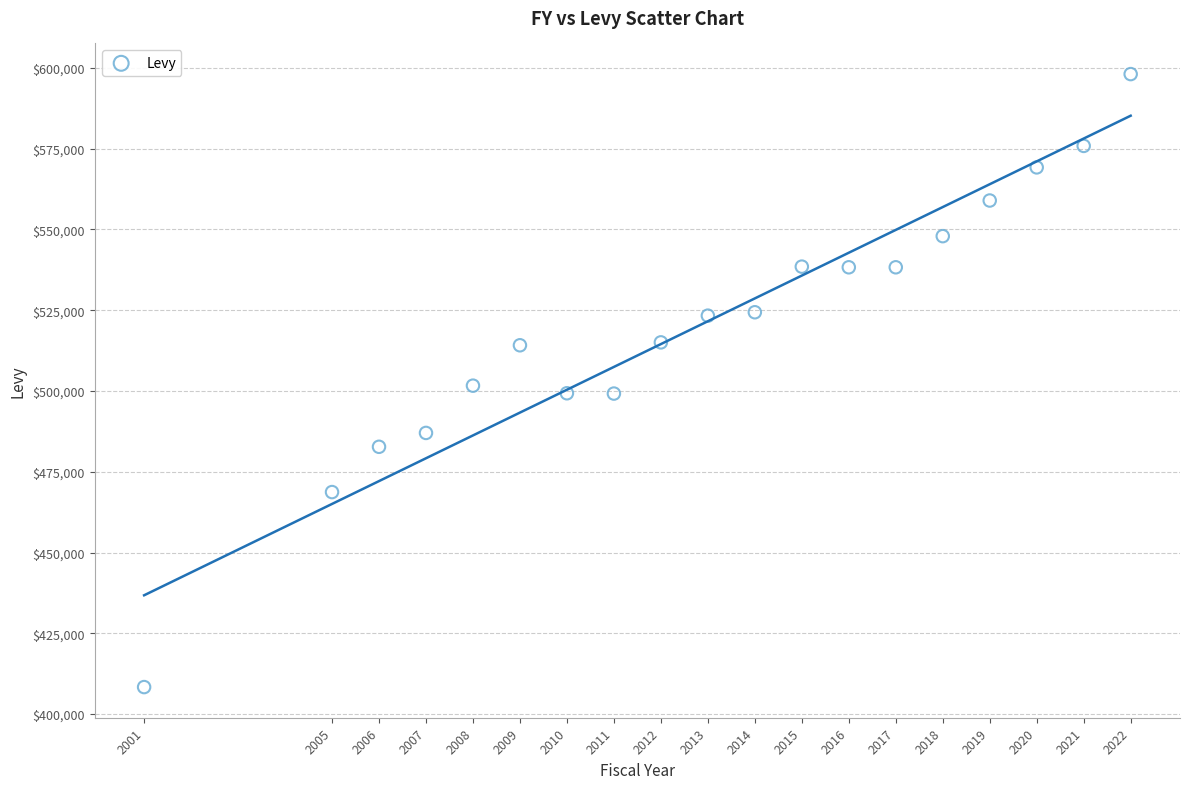

What is the range of X values (max minus min)?

21